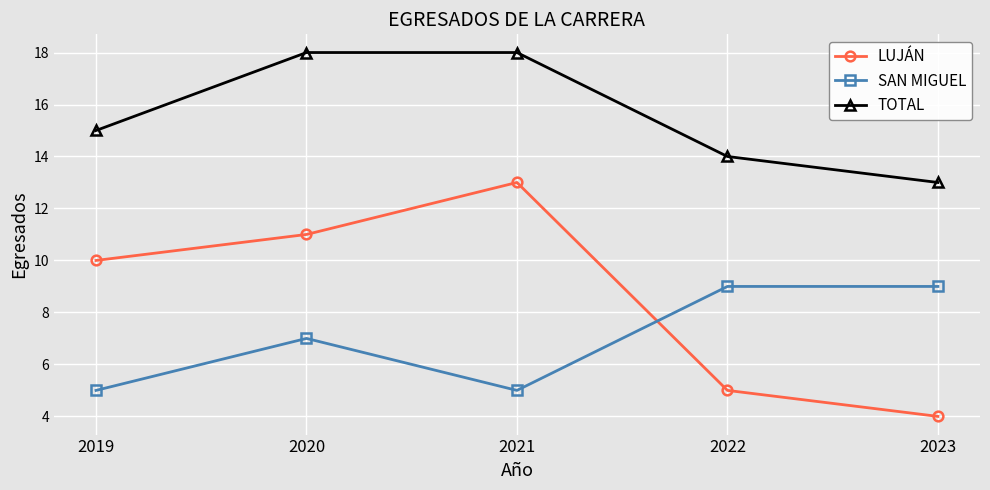

What are all the series names shown in the legend?

LUJÁN, SAN MIGUEL, TOTAL